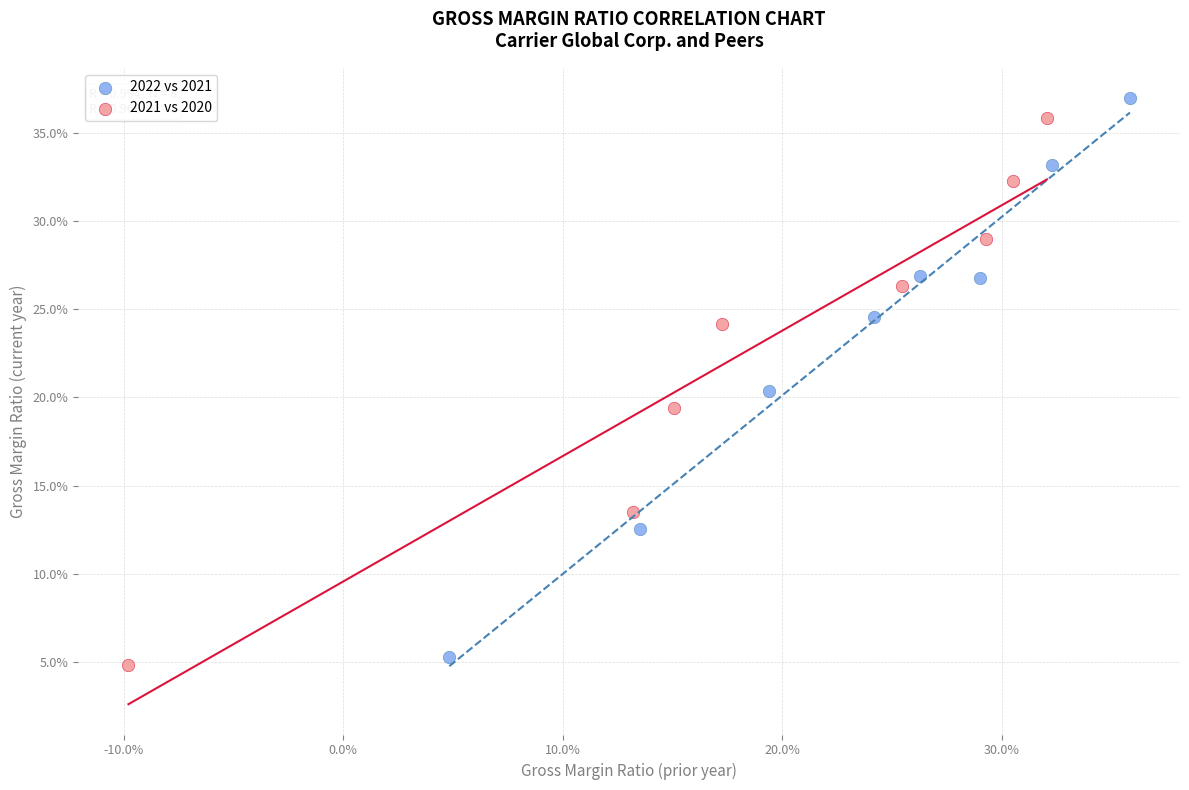

Which series reaches the minimum Y coordinate?

2021 vs 2020